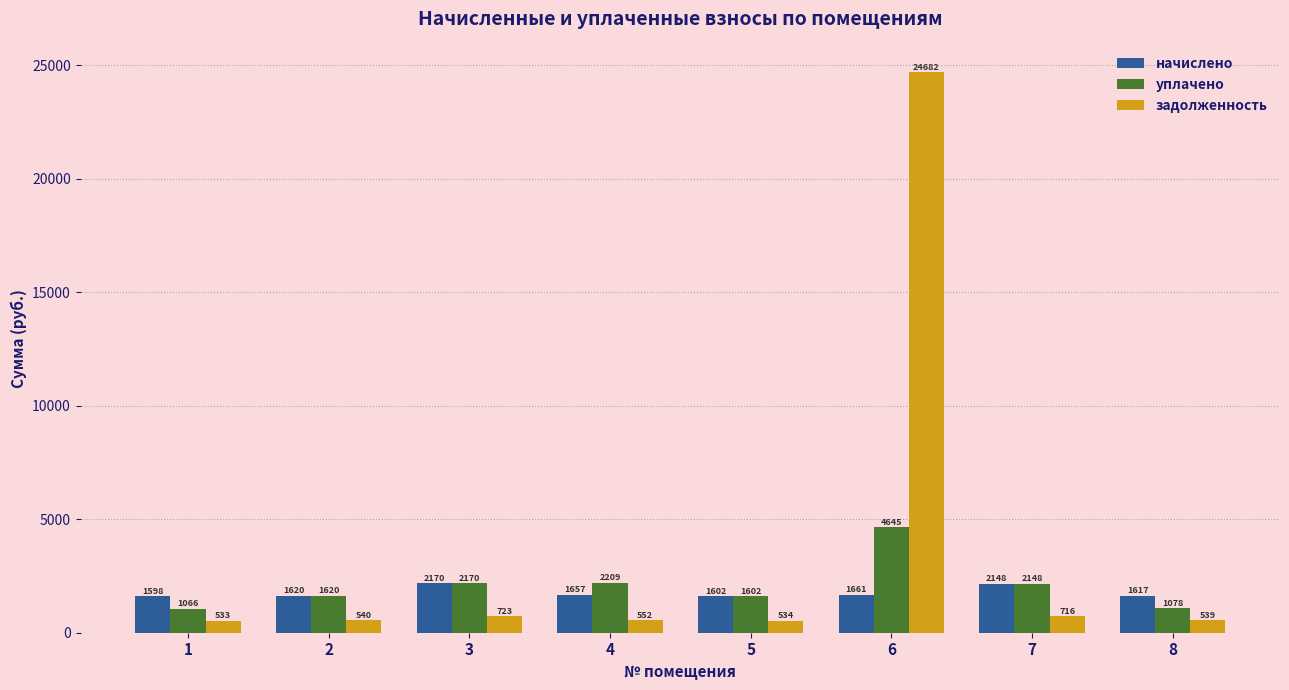

Which series has the largest total across all categories?

задолженность